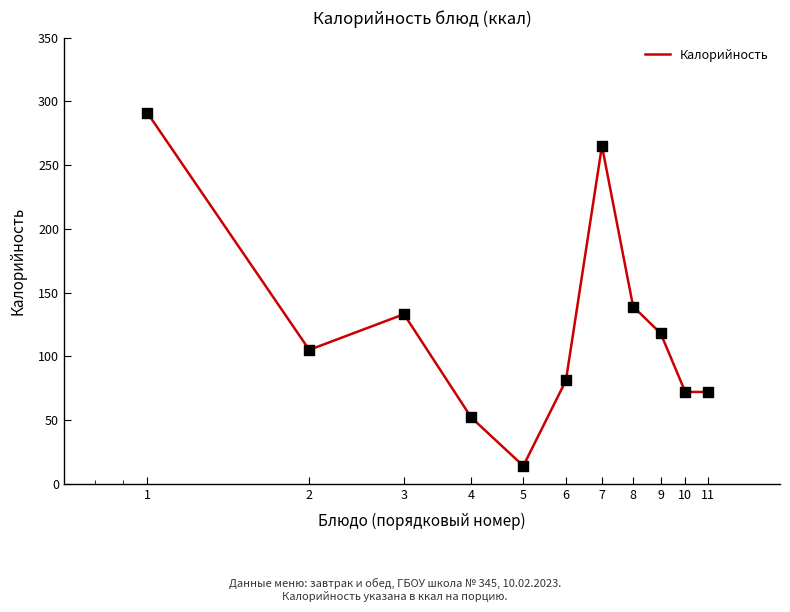

What is the smallest value displayed?

14